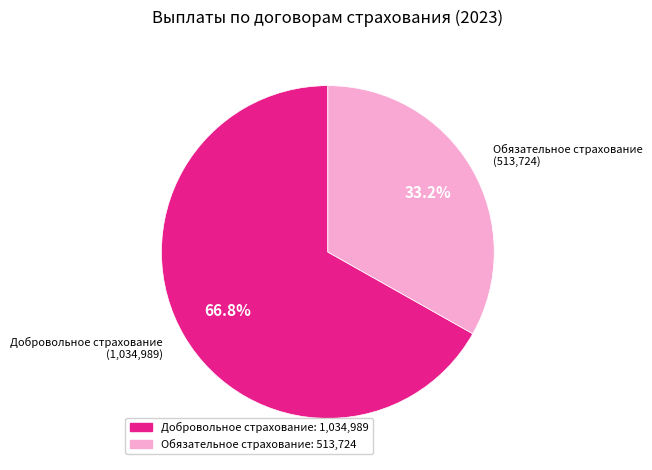

To the nearest percent, what is the difference between the largest and smallest slice percentages?

34%